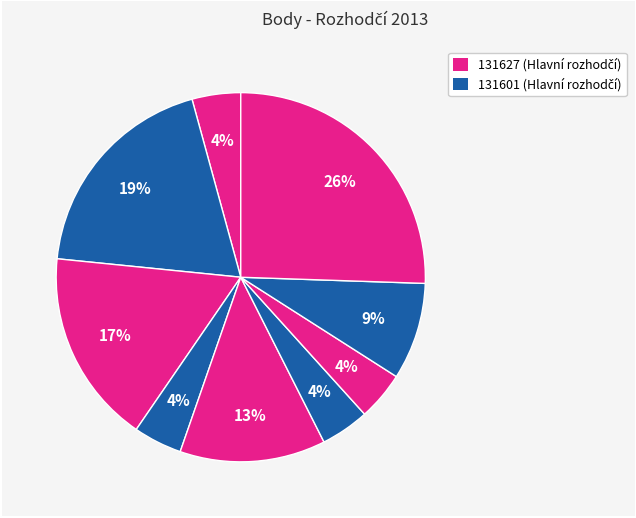

To the nearest percent, what is the average slice percentage?

11%